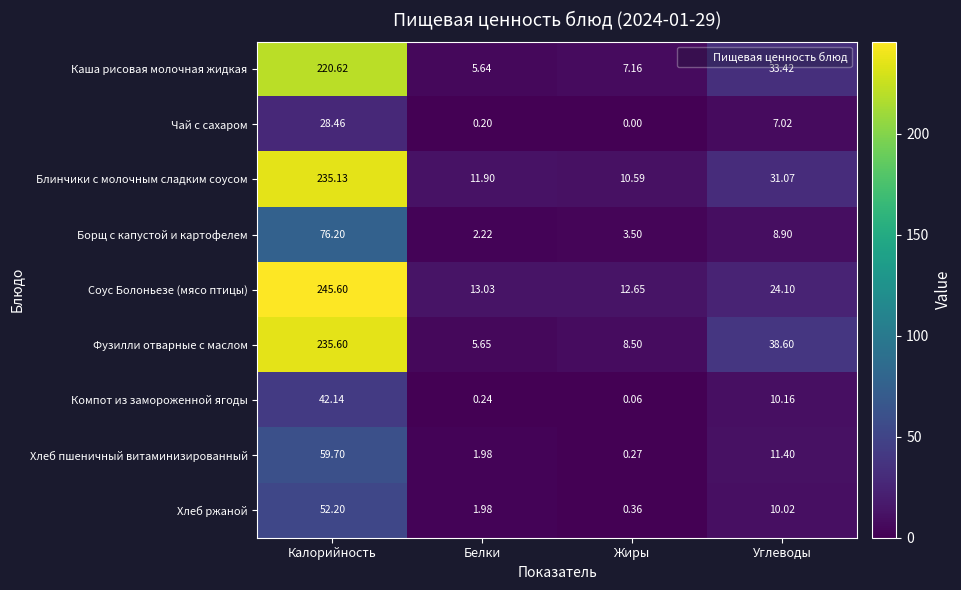

Which series has the largest range (max minus min)?

Соус Болоньезе (мясо птицы)